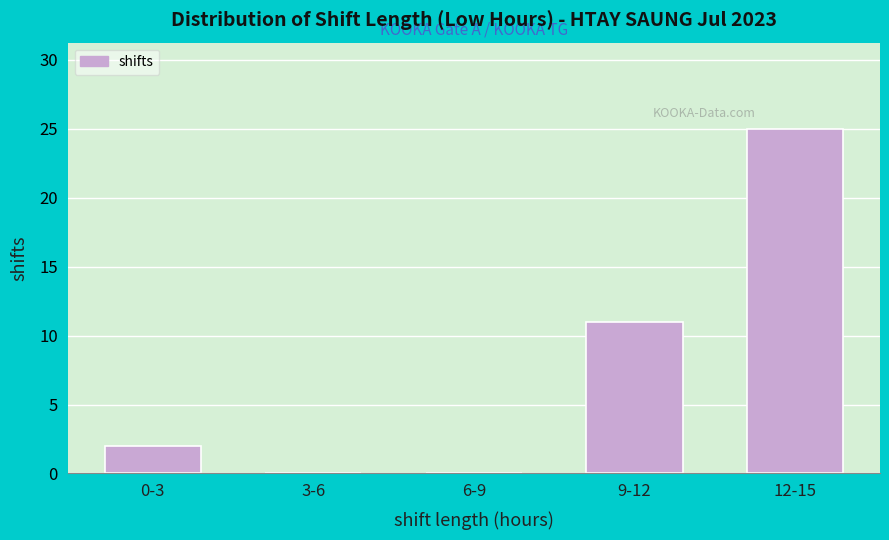

Reading left to right, extract all data points from this chart.

0-3=2	3-6=0	6-9=0	9-12=11	12-15=25